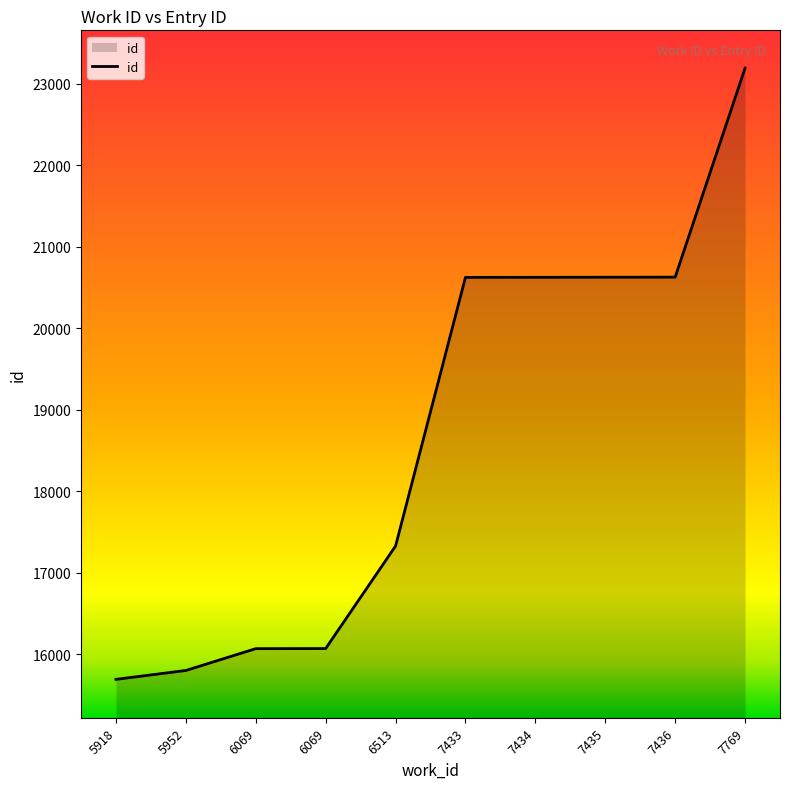

What is the approximate value at 6069, to the nearest 50?

16050